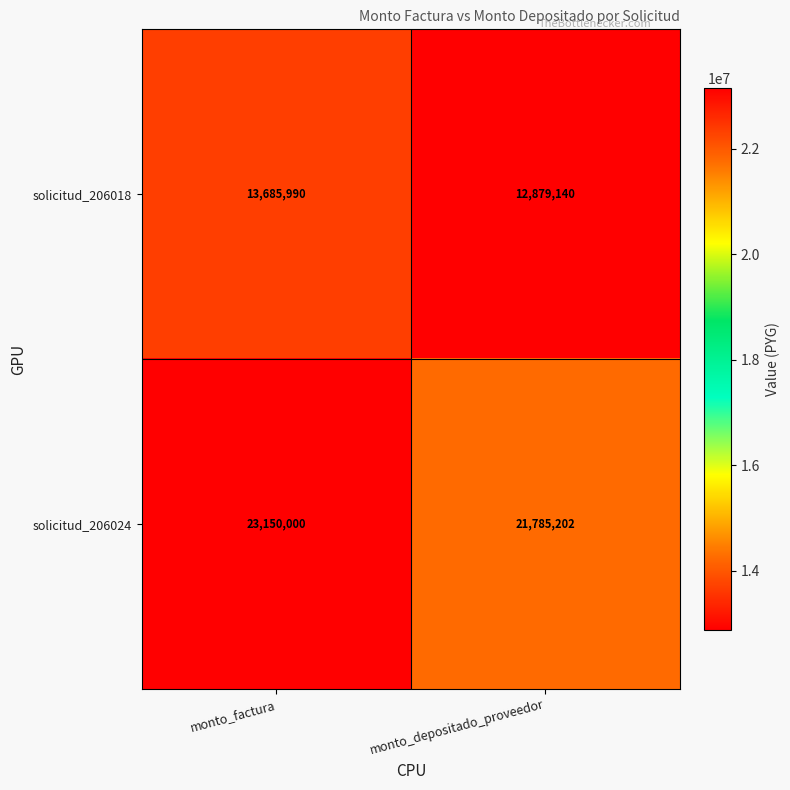

The value of solicitud_206018 at monto_factura is 13685990. True or false?

True